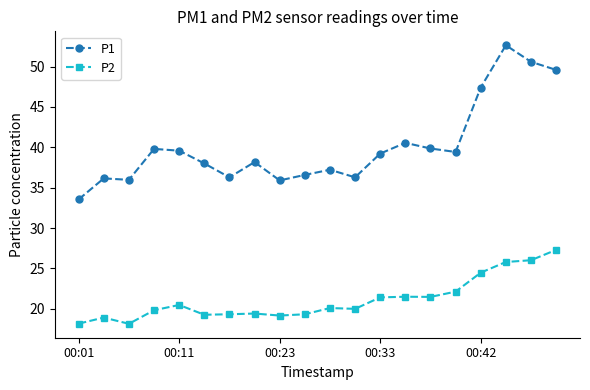

What is the value of the P2 point at the 12th from the left?

20.0